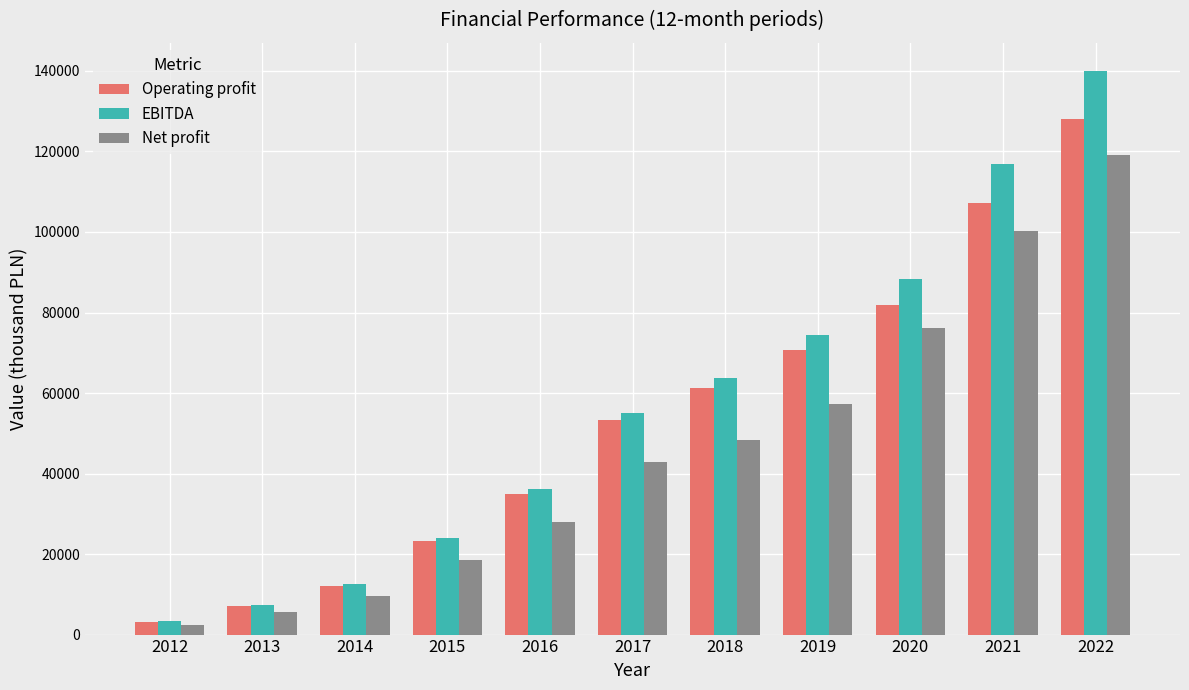

What is the spread (max minus min) of values at 2021?

16657